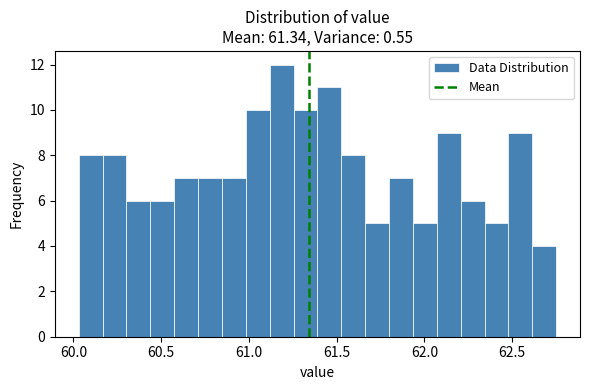

Around what value on the x-axis is the tallest bar? Give the approximate position of its centre, as read against the axis.

61.20